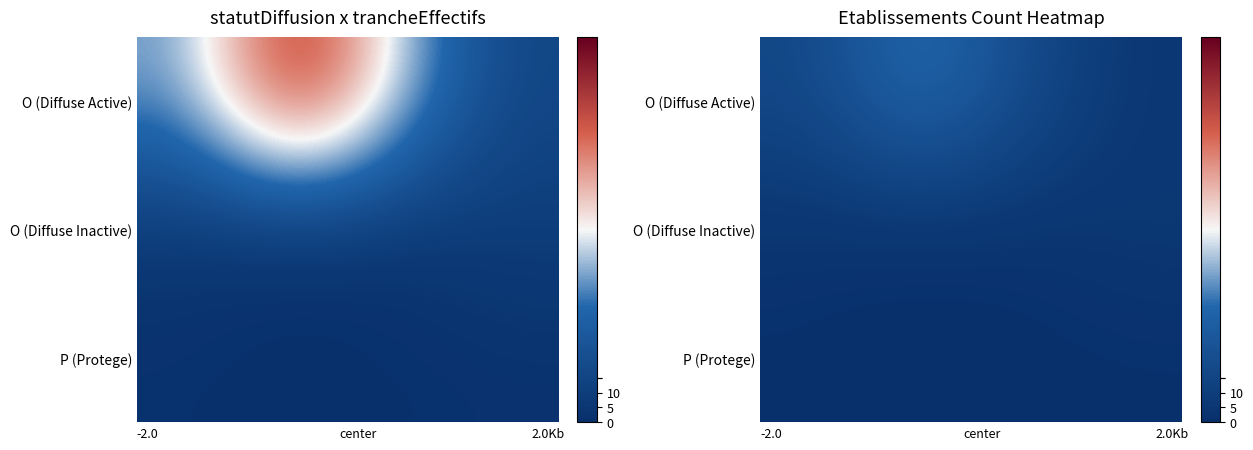

What is the maximum value shown in the chart?

34.8